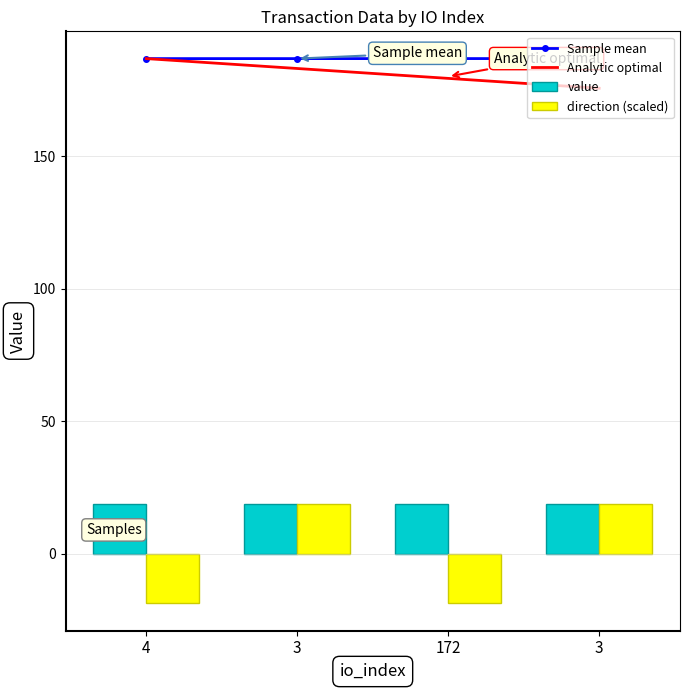

What is the lowest value of the value series?

18.8